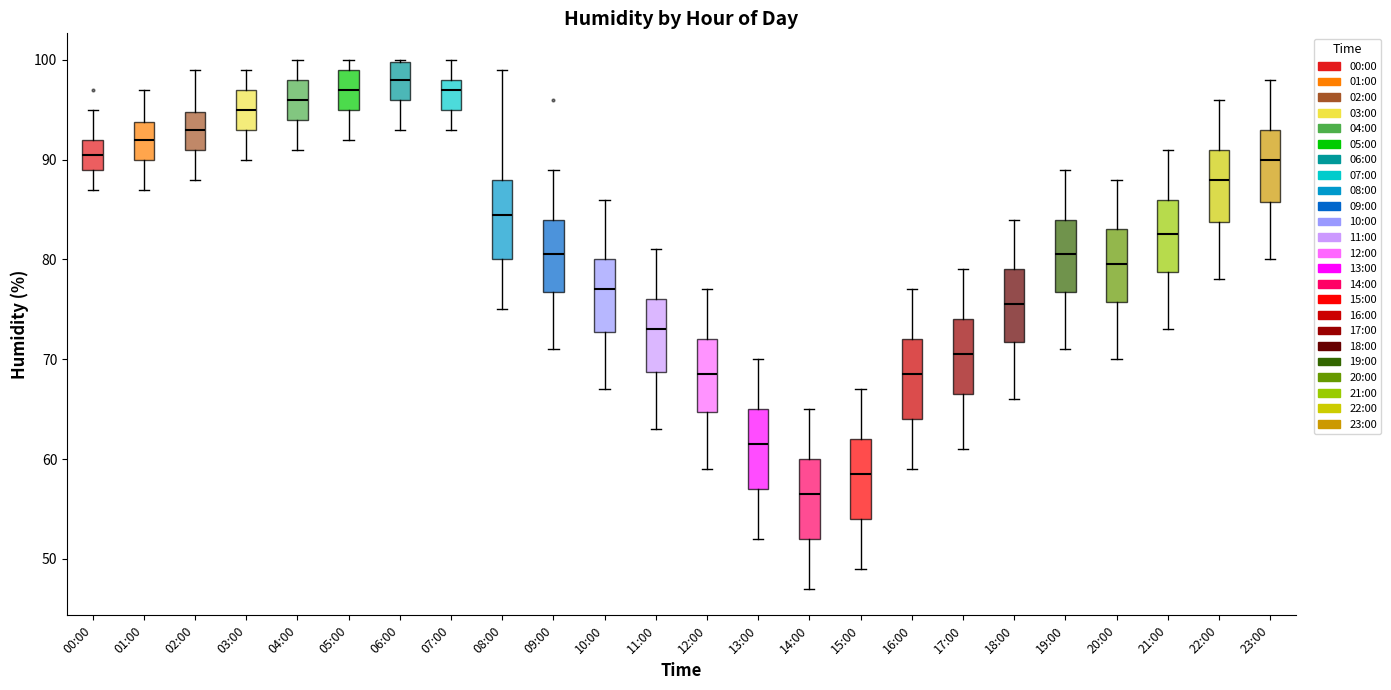

Reading left to right, transcribe this box plot: for each box, give where its median line is, the range the box spans, and where its two whiskers end, as read against the y-axis. The values are not printed on the chart, so give them approximately, as read against the axis.

00:00: median 91, box 89 to 92, whiskers 87 to 95
01:00: median 92, box 90 to 94, whiskers 87 to 97
02:00: median 93, box 91 to 95, whiskers 88 to 99
03:00: median 95, box 93 to 97, whiskers 90 to 99
04:00: median 96, box 94 to 98, whiskers 91 to 100
05:00: median 97, box 95 to 99, whiskers 92 to 100
06:00: median 98, box 96 to 100, whiskers 93 to 100
07:00: median 97, box 95 to 98, whiskers 93 to 100
08:00: median 85, box 80 to 88, whiskers 75 to 99
09:00: median 81, box 77 to 84, whiskers 71 to 89
10:00: median 77, box 73 to 80, whiskers 67 to 86
11:00: median 73, box 69 to 76, whiskers 63 to 81
12:00: median 69, box 65 to 72, whiskers 59 to 77
13:00: median 62, box 57 to 65, whiskers 52 to 70
14:00: median 57, box 52 to 60, whiskers 47 to 65
15:00: median 59, box 54 to 62, whiskers 49 to 67
16:00: median 69, box 64 to 72, whiskers 59 to 77
17:00: median 71, box 67 to 74, whiskers 61 to 79
18:00: median 76, box 72 to 79, whiskers 66 to 84
19:00: median 81, box 77 to 84, whiskers 71 to 89
20:00: median 80, box 76 to 83, whiskers 70 to 88
21:00: median 83, box 79 to 86, whiskers 73 to 91
22:00: median 88, box 84 to 91, whiskers 78 to 96
23:00: median 90, box 86 to 93, whiskers 80 to 98